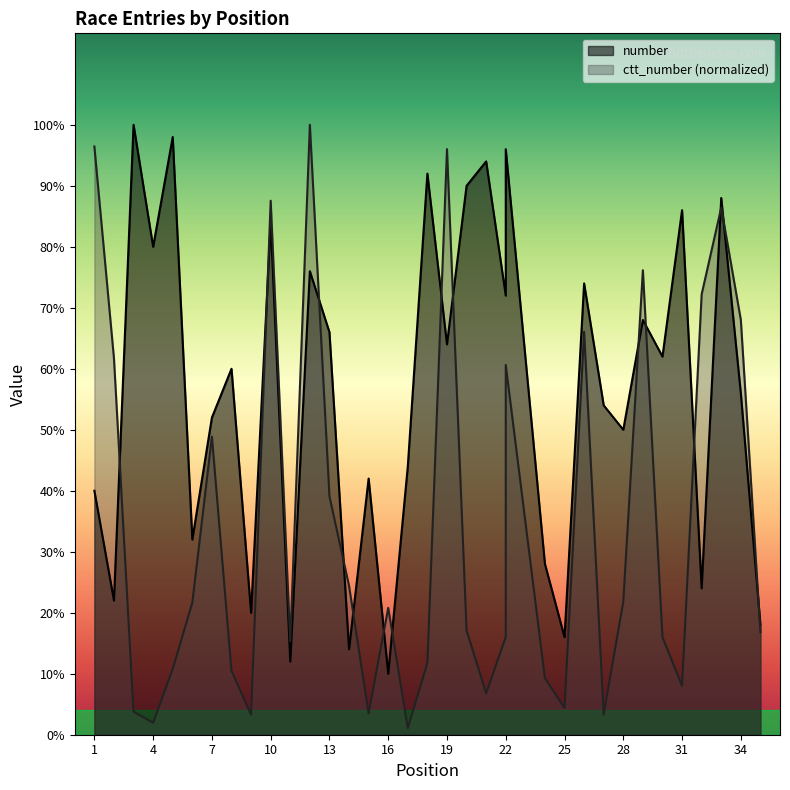

Reading left to right, what are all the values shown in this chart?

number: 1=20.0	2=11.0	3=50.0	4=40.0	5=49.0	6=16.0	7=26.0	8=30.0	9=10.0	10=42.0	11=6.0	12=38.0	13=33.0	14=7.0	15=21.0	16=5.0	17=22.0	18=46.0	19=32.0	20=45.0	21=47.0	22=36.0	22=48.0	24=14.0	25=8.0	26=37.0	27=27.0	28=25.0	29=34.0	30=31.0	31=43.0	32=12.0	33=44.0	34=28.0	35=9.0
ctt_number: 1=48.2	2=30.9	3=1.9	4=1.0	5=5.4	6=10.8	7=24.4	8=5.2	9=1.6	10=43.8	11=7.7	12=50.0	13=19.5	14=12.2	15=1.7	16=10.4	17=0.5	18=5.9	19=48.0	20=8.5	21=3.4	22=8.0	22=30.3	24=4.6	25=2.2	26=33.0	27=1.6	28=10.9	29=38.1	30=8.0	31=4.0	32=36.1	33=43.2	34=34.0	35=8.4